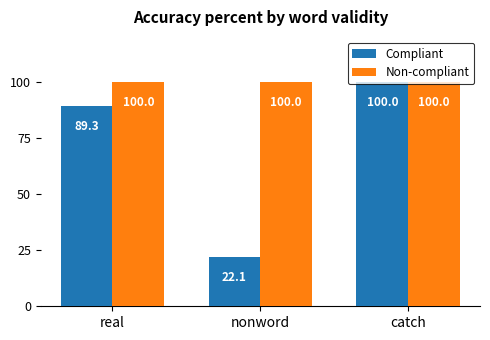

Which category has the lowest value in the Compliant series?

nonword